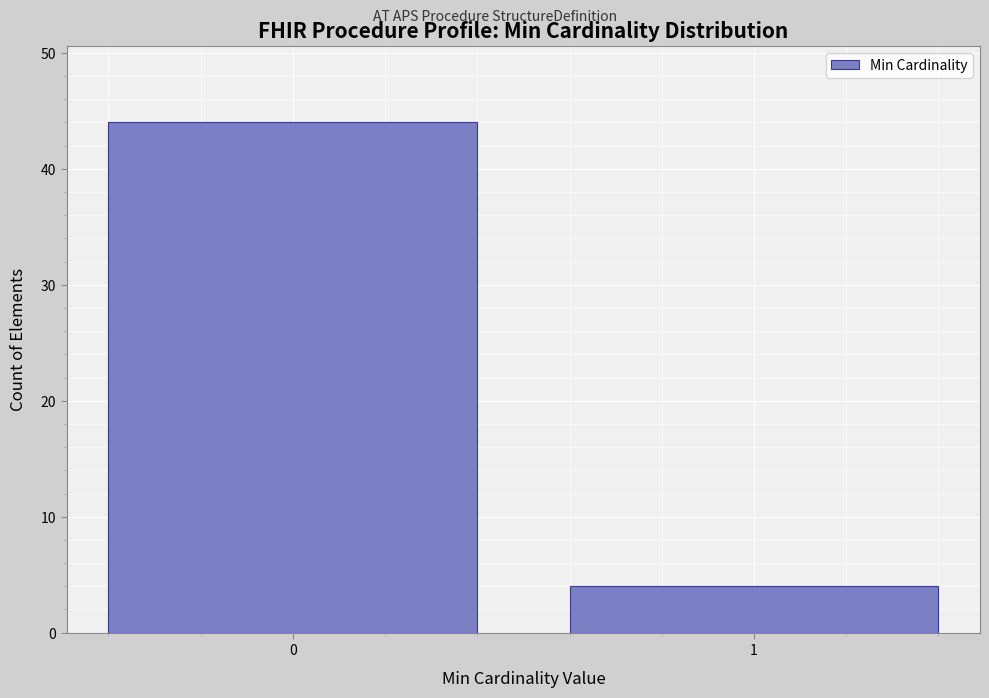

Reading right to left, what are all the values shown in this chart?

4	44